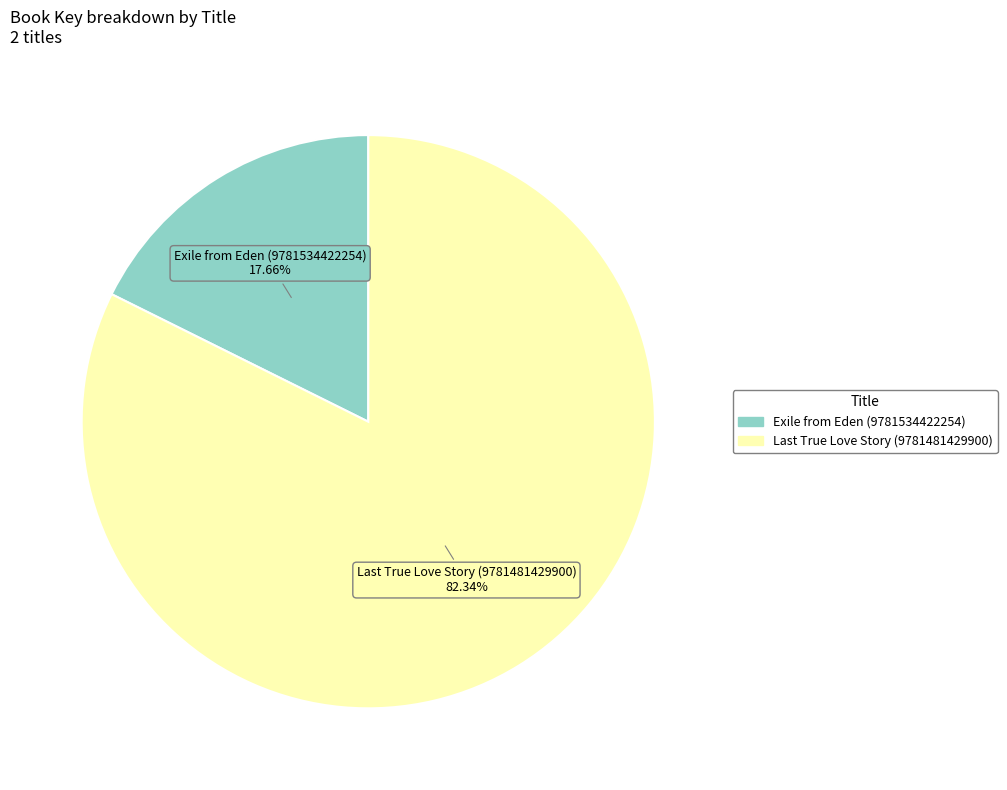

Which slice is the smallest?

Exile from Eden (9781534422254)